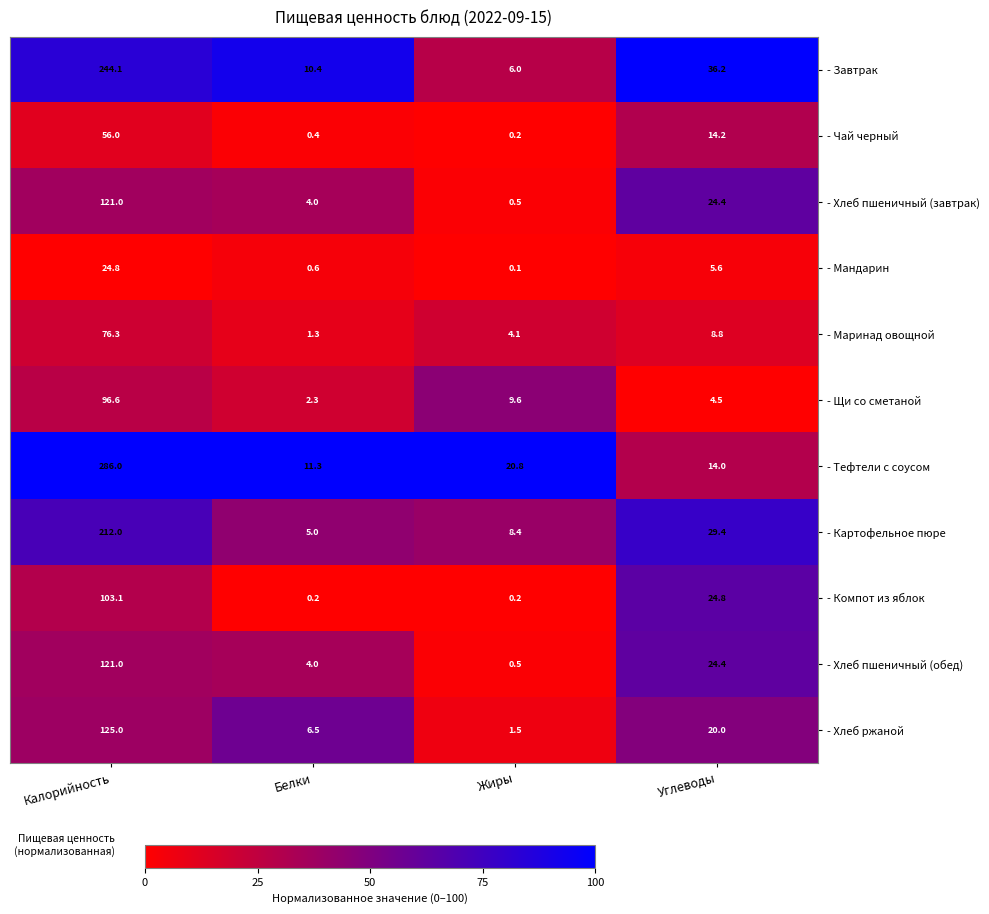

Which series has the largest total across all categories?

- Тефтели с соусом